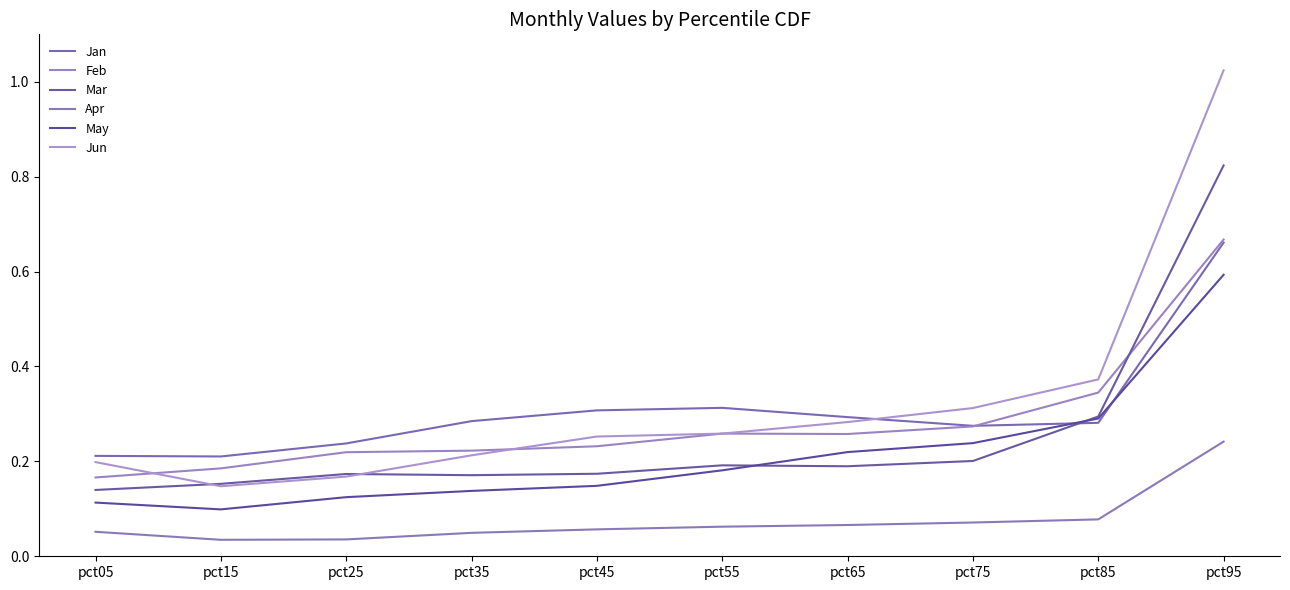

Count the Feb values in the range 0 to 1.

10